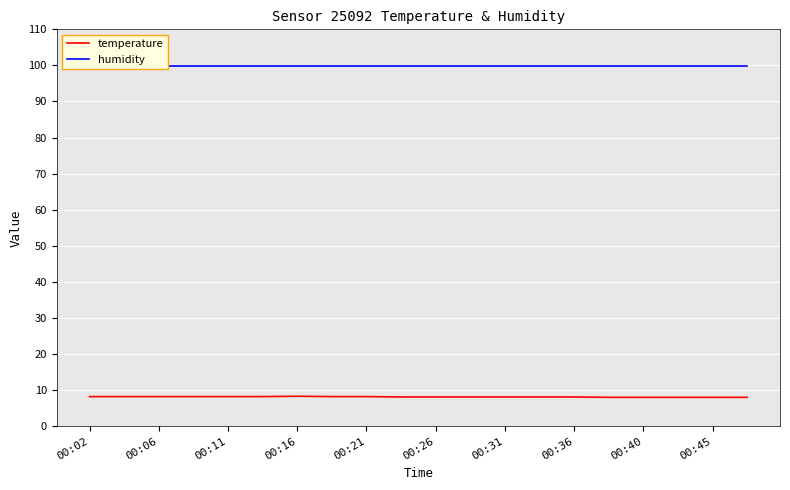

What is the maximum value shown in the chart?

99.9